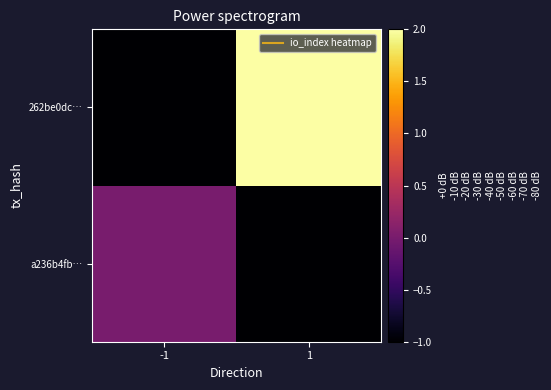

At which category does the chart reach its peak across all series?

1